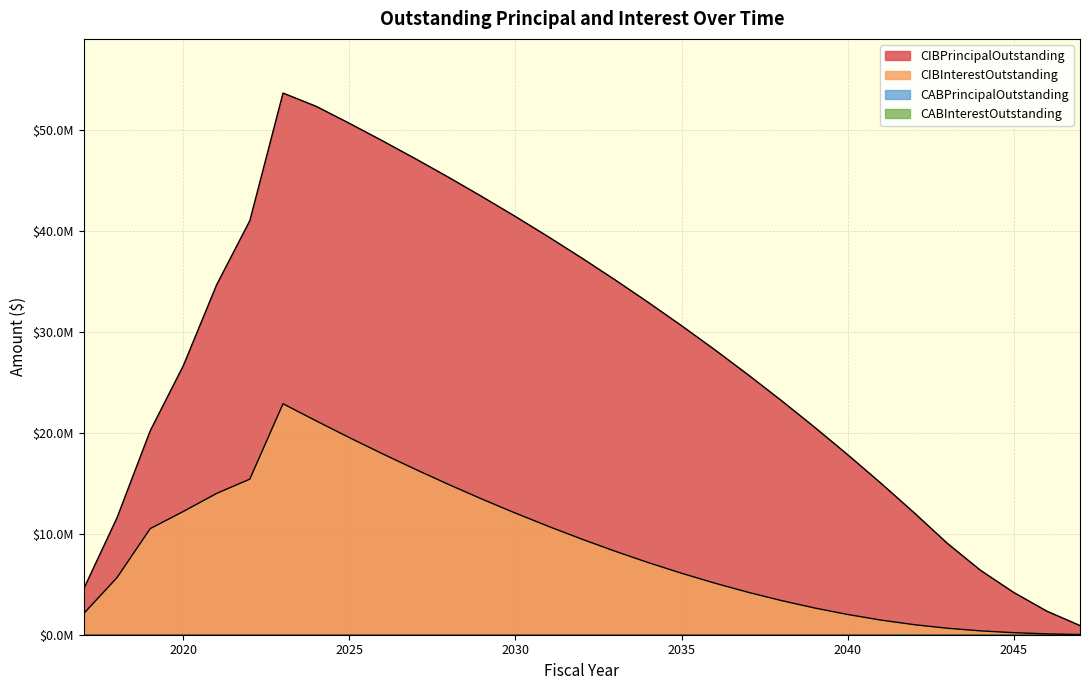

What is the sum of the CIBPrincipalOutstanding values at 2034 and 2032?

70295000.0